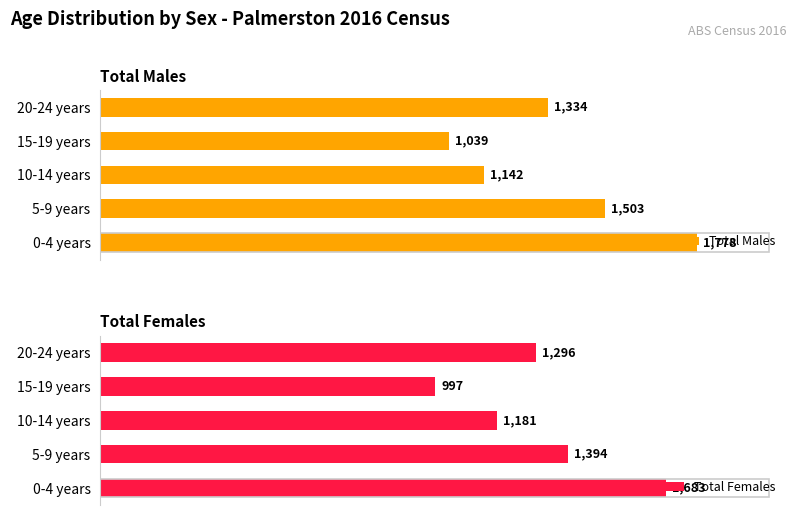

Which category has the lowest value in the Total Males series?

15-19 years